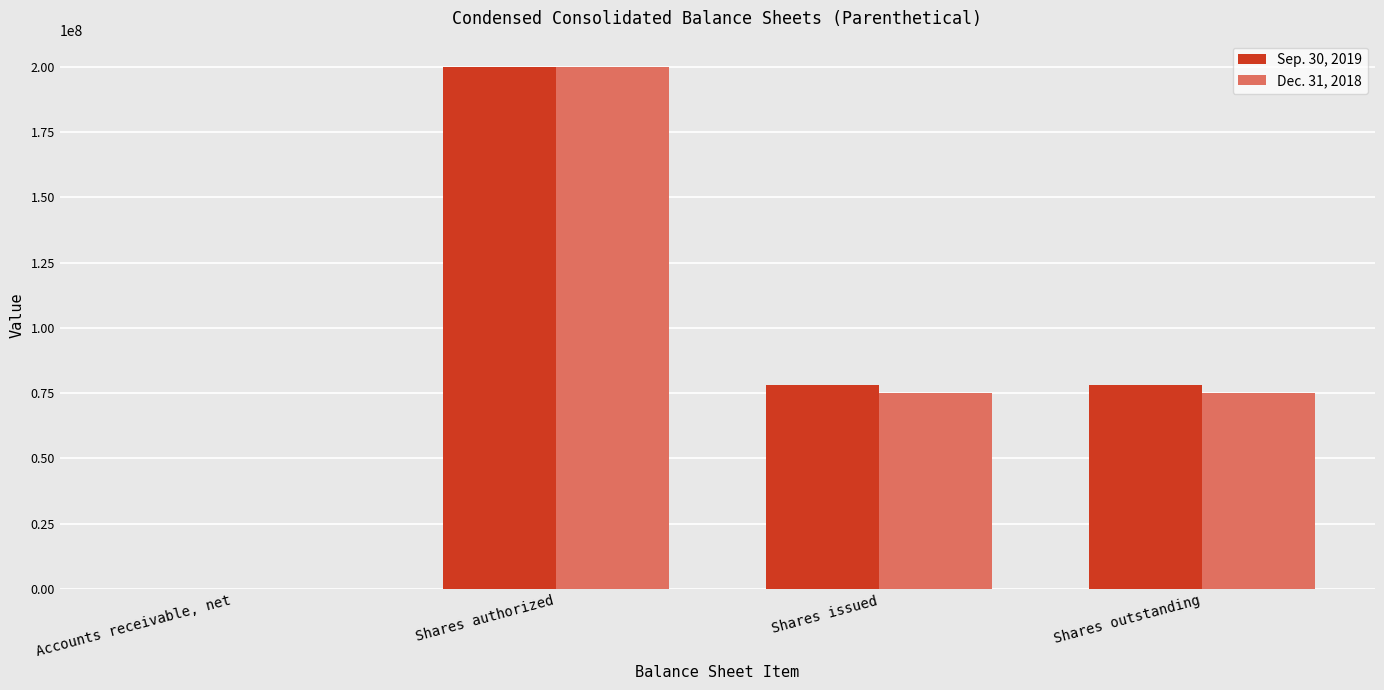

True or false: Sep. 30, 2019 has a value of 19950465 at Shares issued.

False